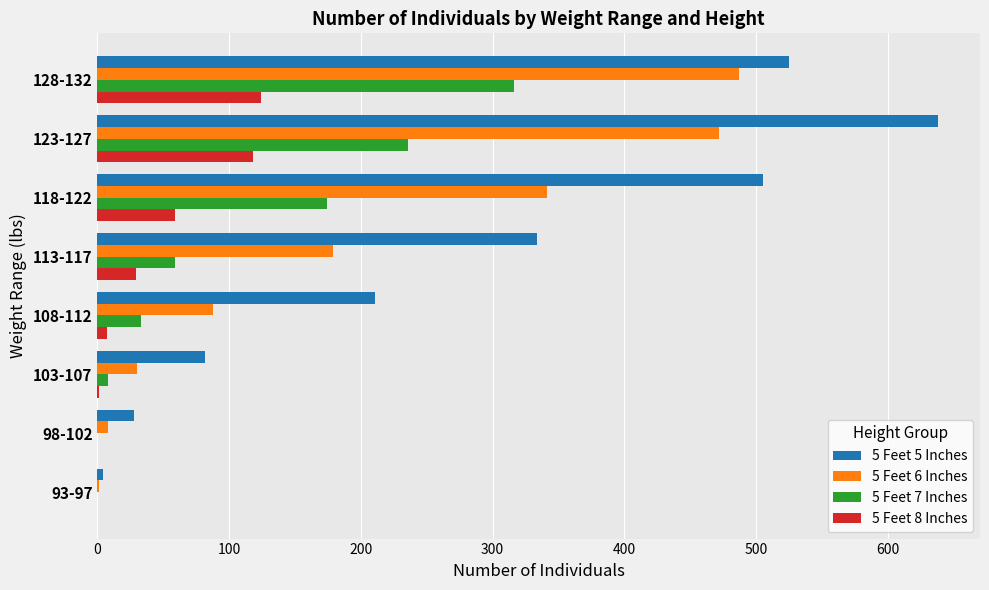

Which series has the largest total across all categories?

5 Feet 5 Inches